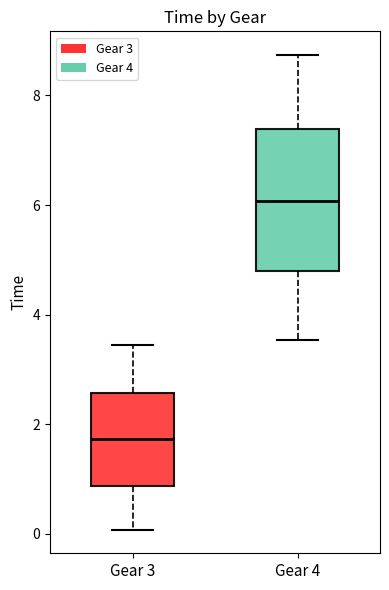

Comparing the boxes themselves (not the whiskers), which one is the tallest?

Gear 4